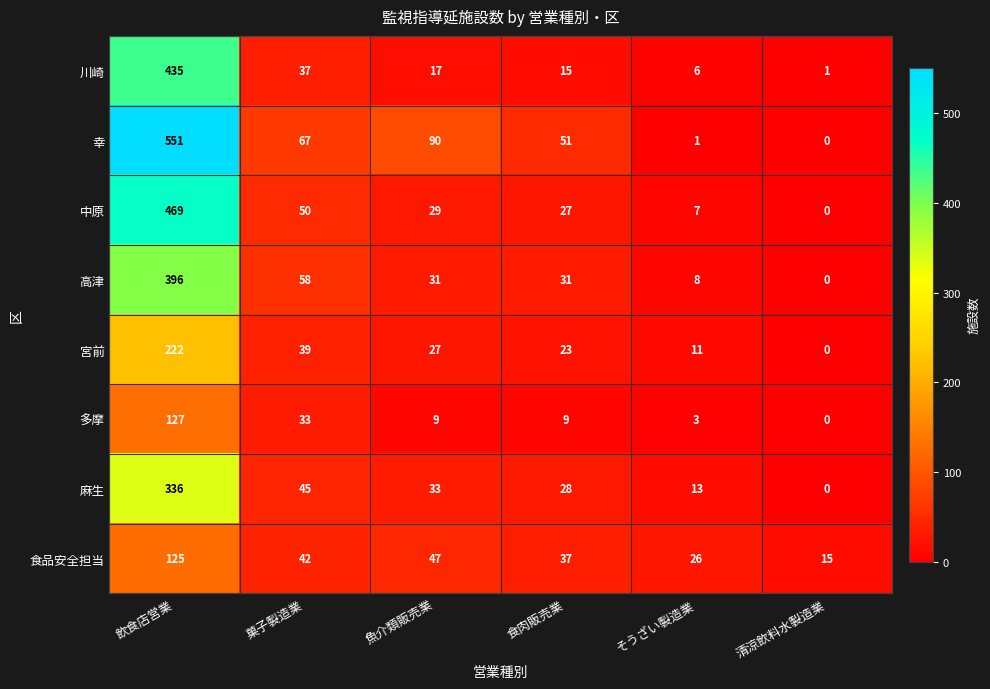

At which label does 幸 first exceed 67?

飲食店営業